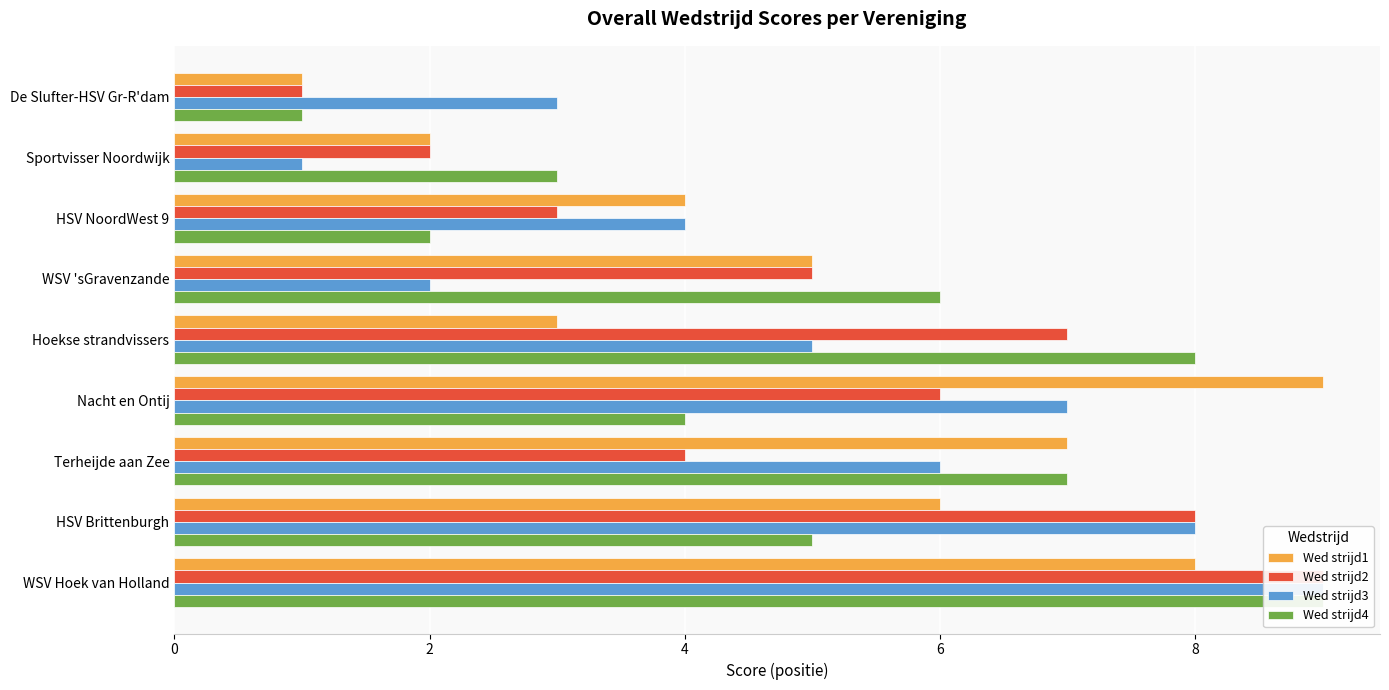

Count the Wed strijd4 values in the range 3 to 7.

5